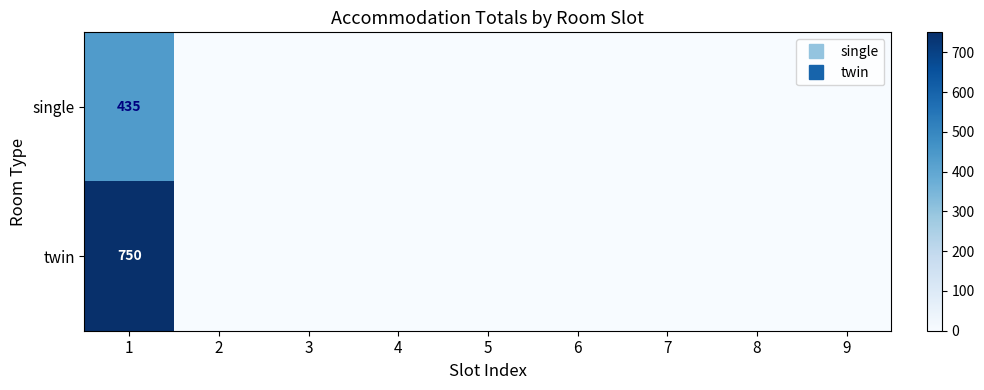

How many data points in twin are above 0?

1